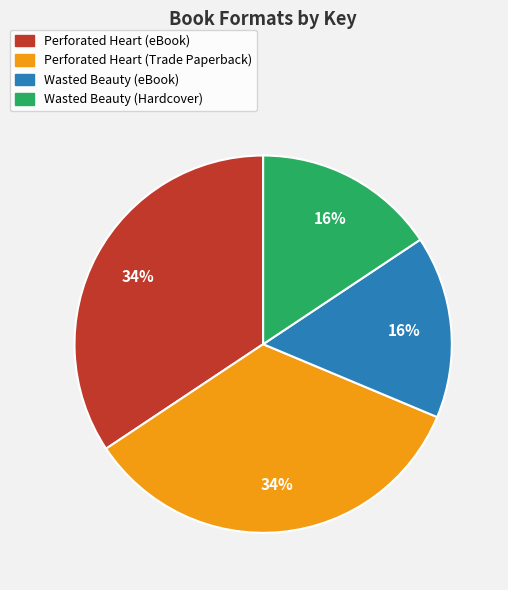

Is it true that Wasted Beauty (eBook) is 10% of the pie?

False